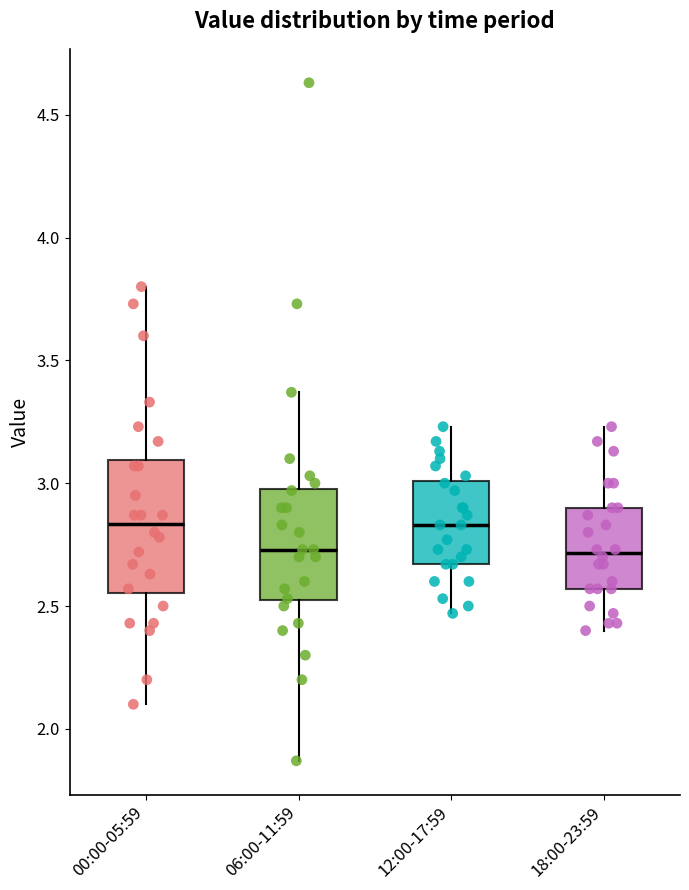

Which box is the tallest, from its lower edge to its upper edge?

00:00-05:59